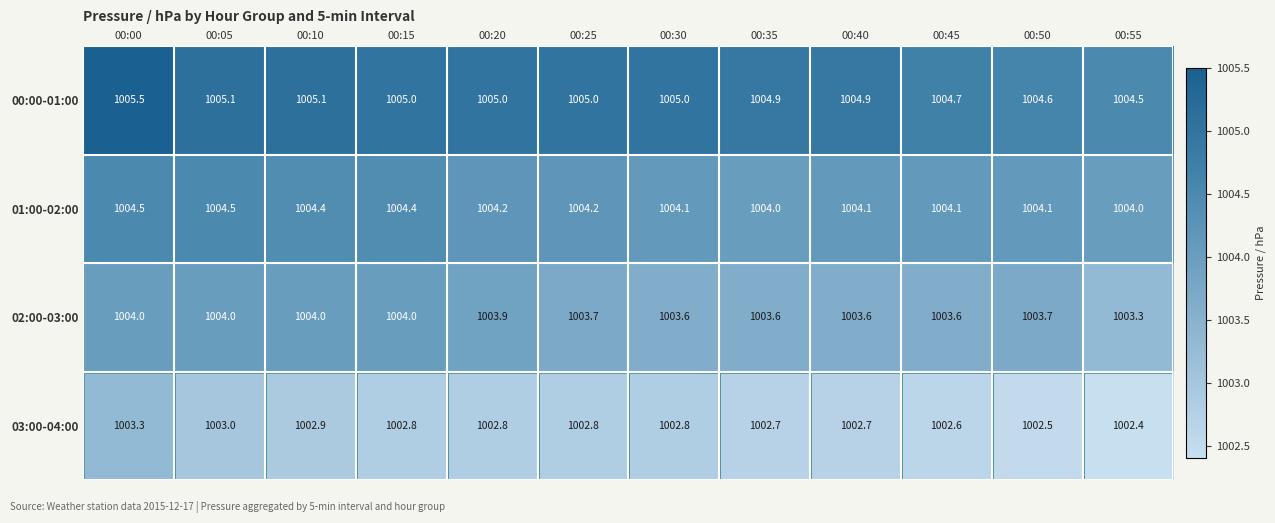

Is the value of 01:00-02:00 at 00:40 greater than the value of 02:00-03:00 at 00:15?

Yes